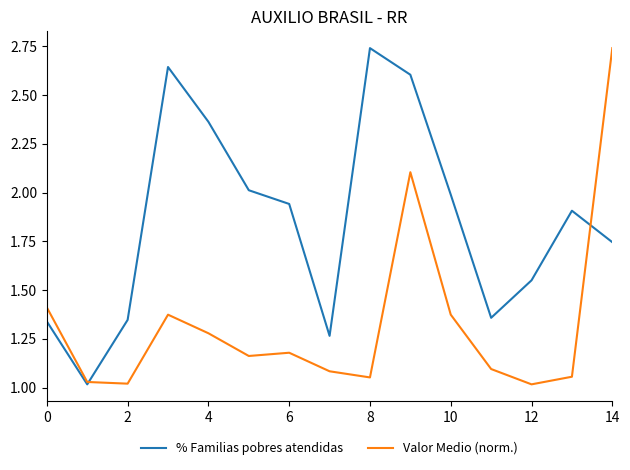

List the series in order of their overall mean, highest first.

% Familias pobres atendidas, Valor Medio (norm.)